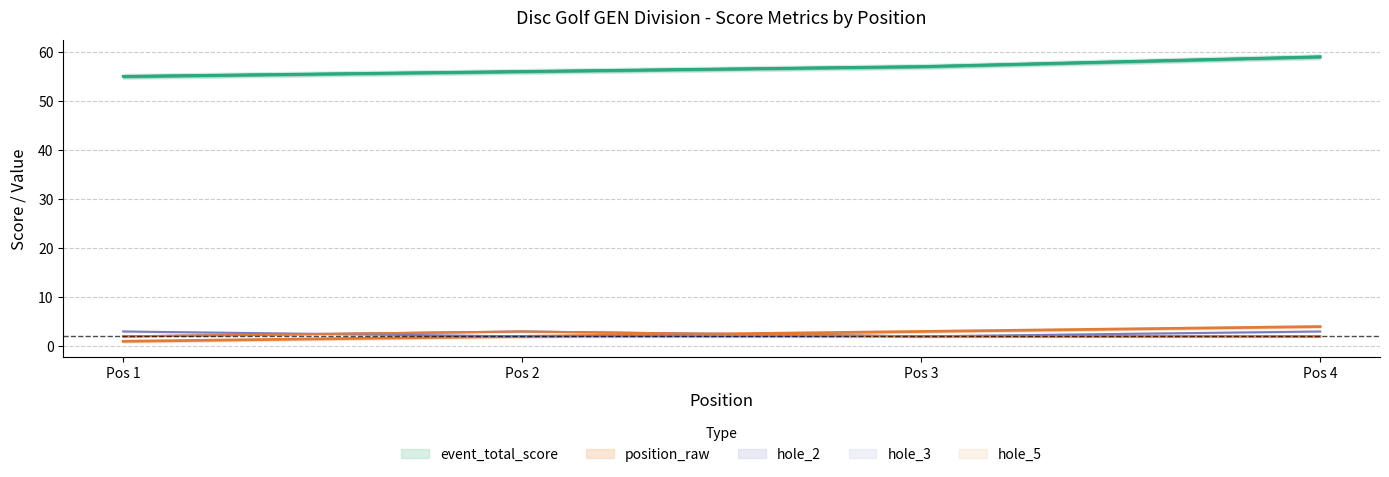

How many data points in round_total_score are above 57?

1